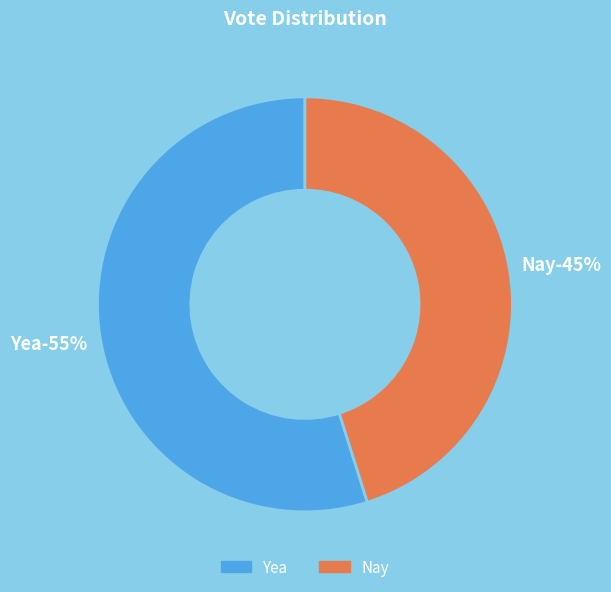

Which category has the biggest portion of the pie?

Yea